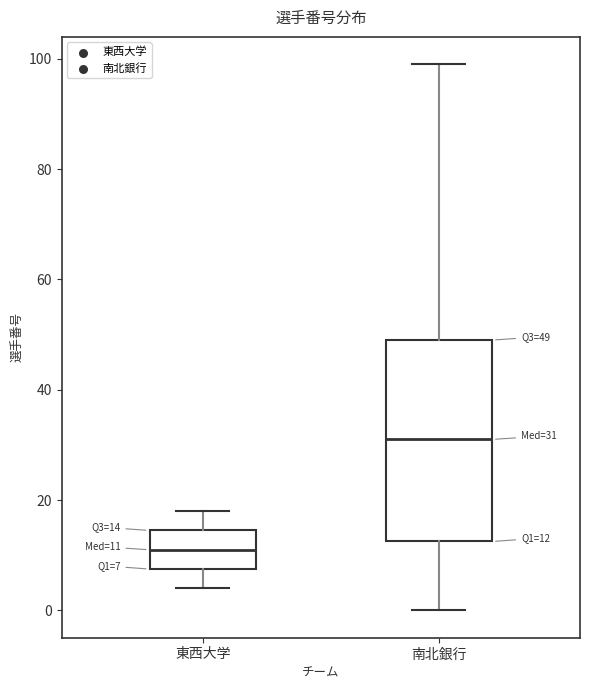

Which box is the tallest, from its lower edge to its upper edge?

南北銀行